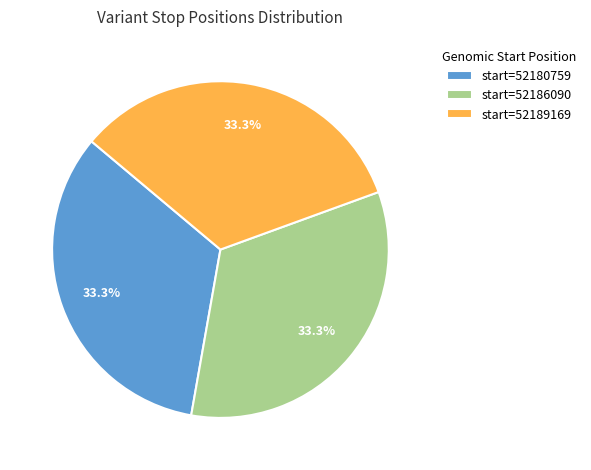

Is there a majority slice in this chart?

No